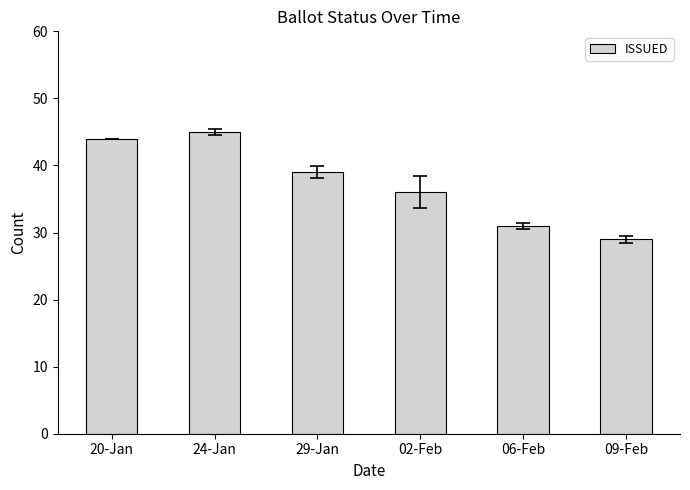

What is the label of the 4th bar from the right?

29-Jan